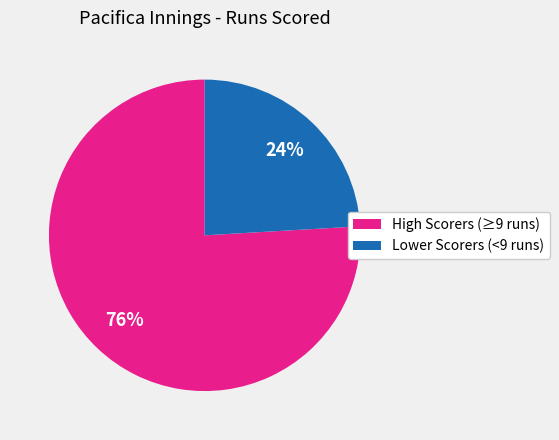

To the nearest percent, what is the average slice percentage?

50%